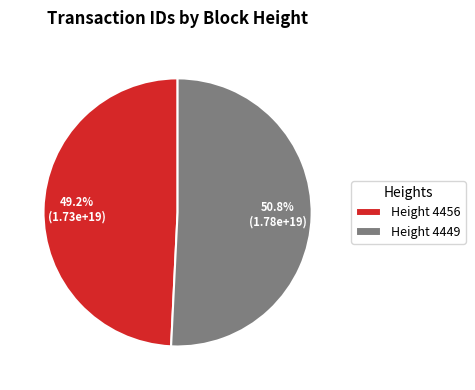

Between Height 4449 and Height 4456, which is larger?

Height 4449